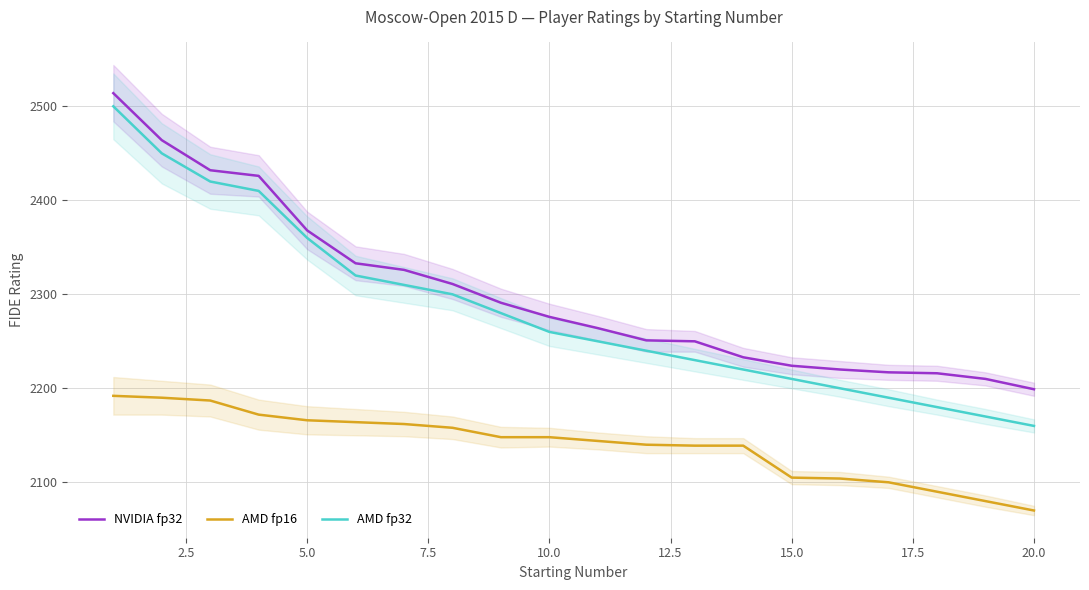

The value of NVIDIA fp32 at 20.0 is 2199. True or false?

True